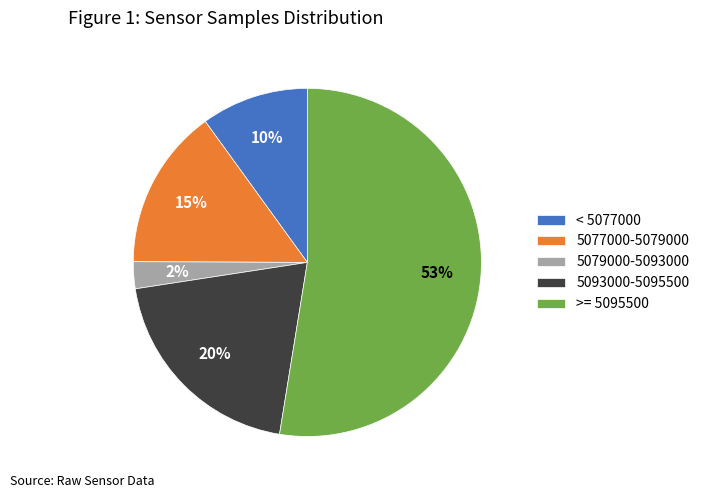

Which category has the smallest portion of the pie?

5079000-5093000